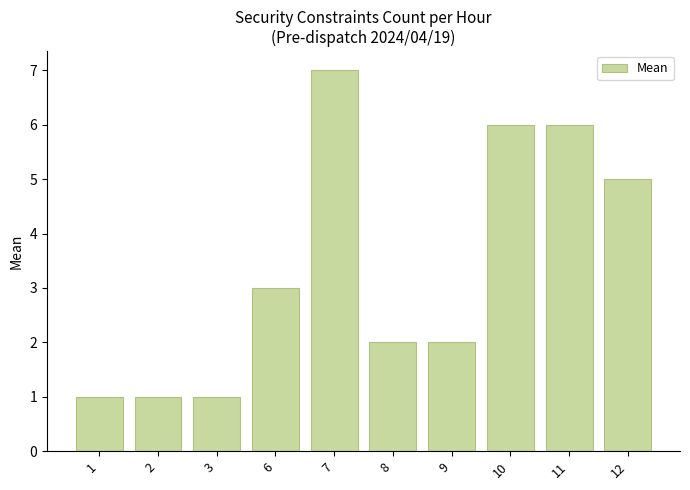

Count the number of data series in this chart.

1